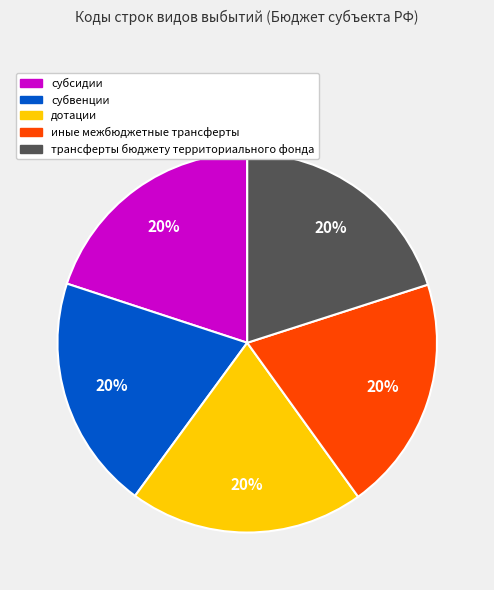

Do дотации and субсидии together represent more than half of the pie?

No